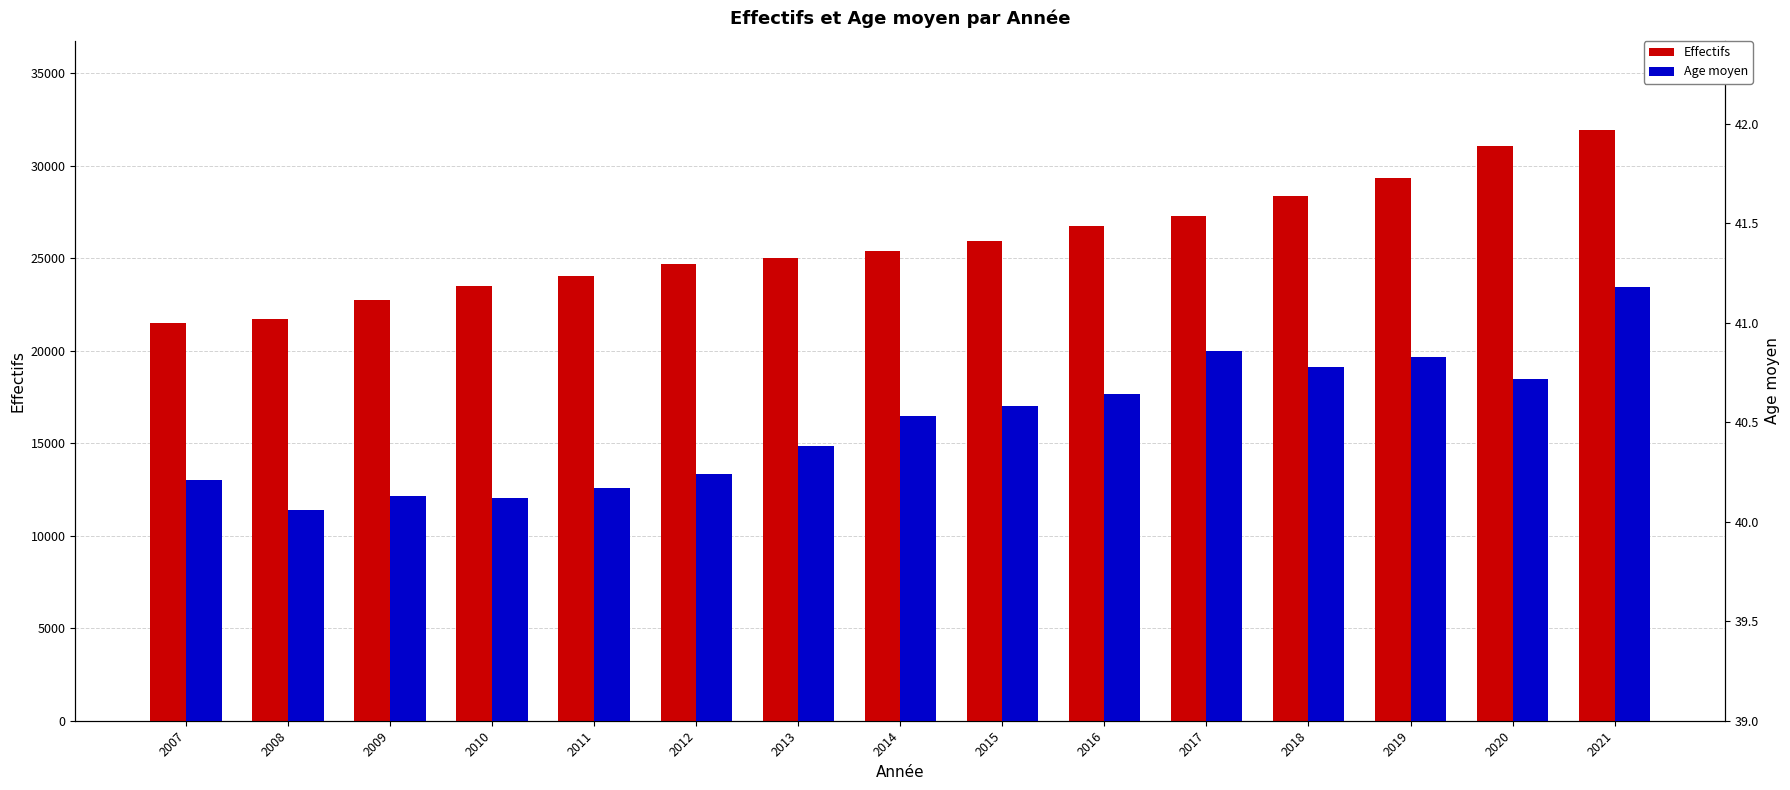

Reading left to right, transcribe all the data shown in this chart.

Effectifs: 21467.0	21694.0	22726.0	23465.0	24043.0	24666.0	25016.0	25399.0	25901.0	26754.0	27248.0	28326.0	29320.0	31049.0	31929.0
Age moyen: 40.2	40.1	40.1	40.1	40.2	40.2	40.4	40.5	40.6	40.6	40.9	40.8	40.8	40.7	41.2